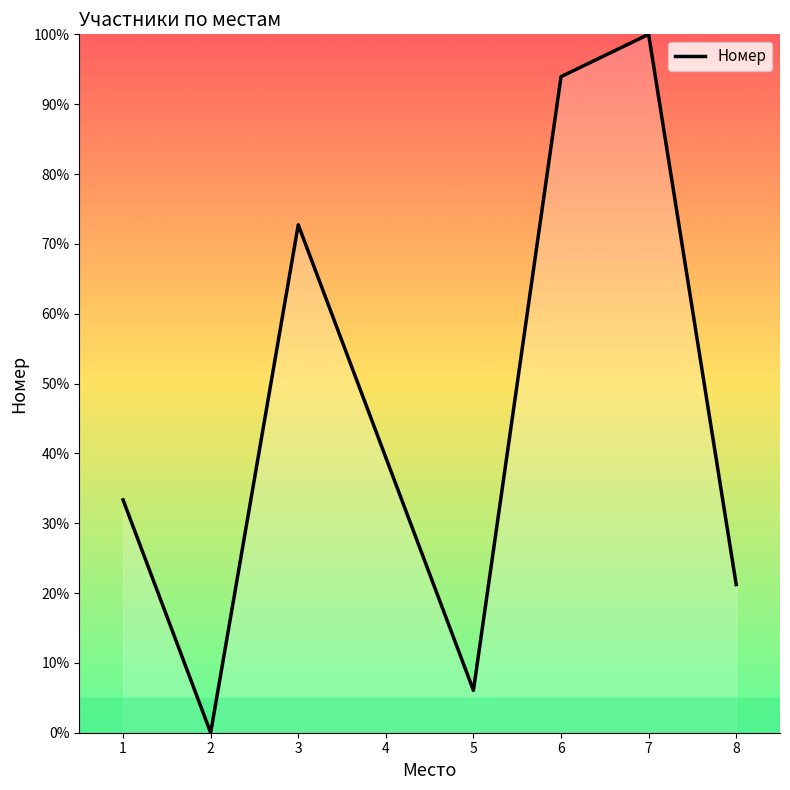

What is the sum of all values?

366.7